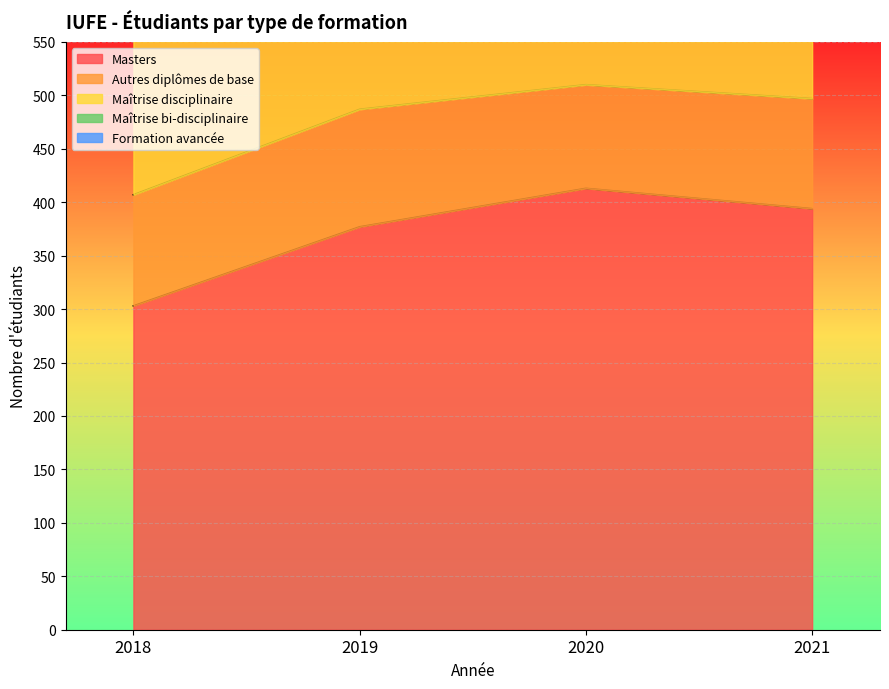

At which label is Masters closest to 358?

2019